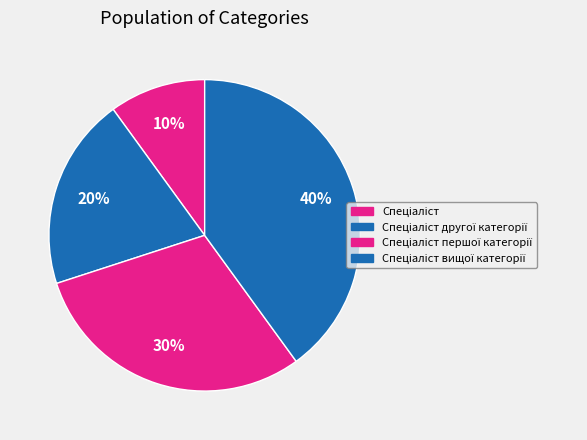

Which category has the biggest portion of the pie?

Спеціаліст вищої категорії